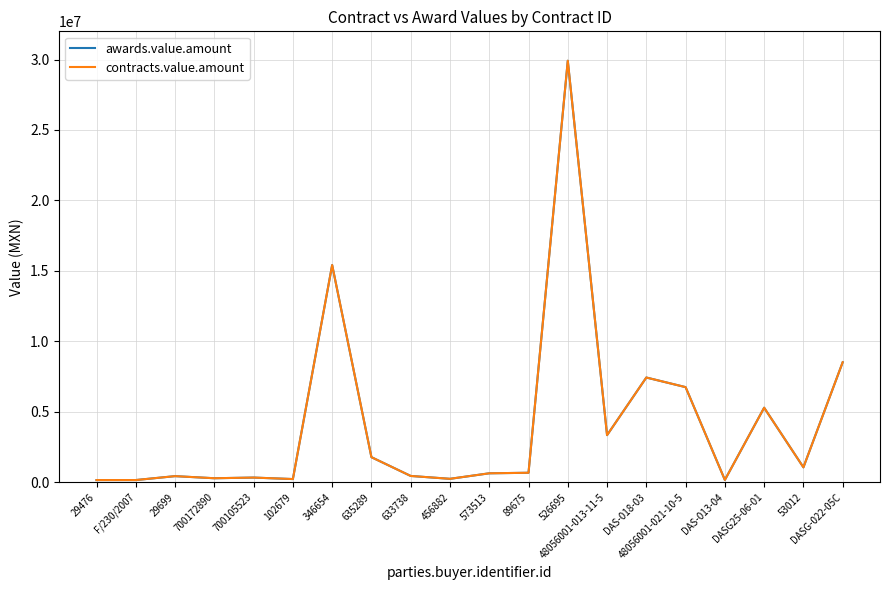

What is the value of the awards.value.amount point at the 4th from the left?

282547.8